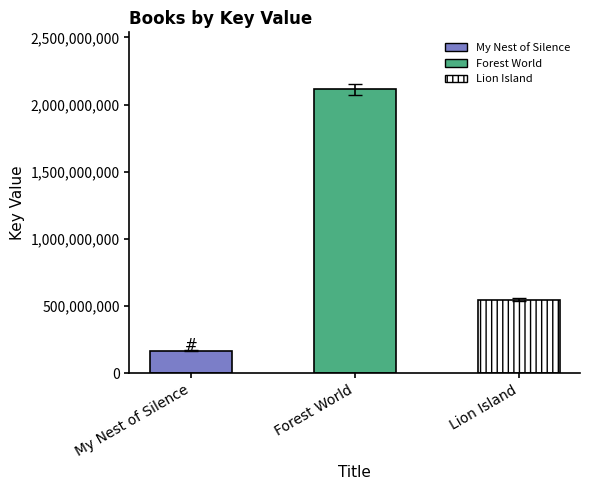

What is the label of the 2nd bar from the left?

Forest World